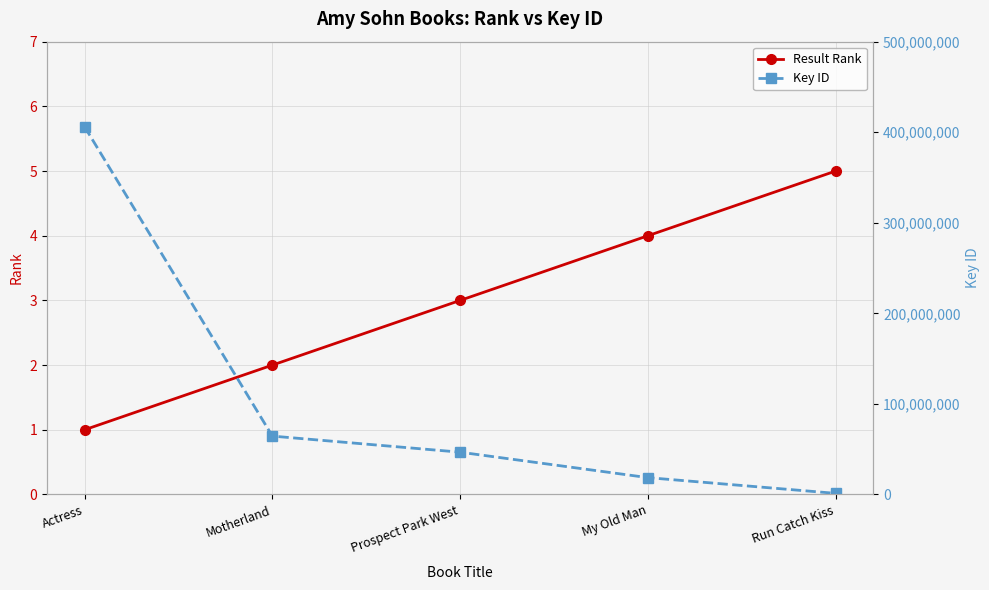

True or false: Result Rank and Key ID cross at least once.

False